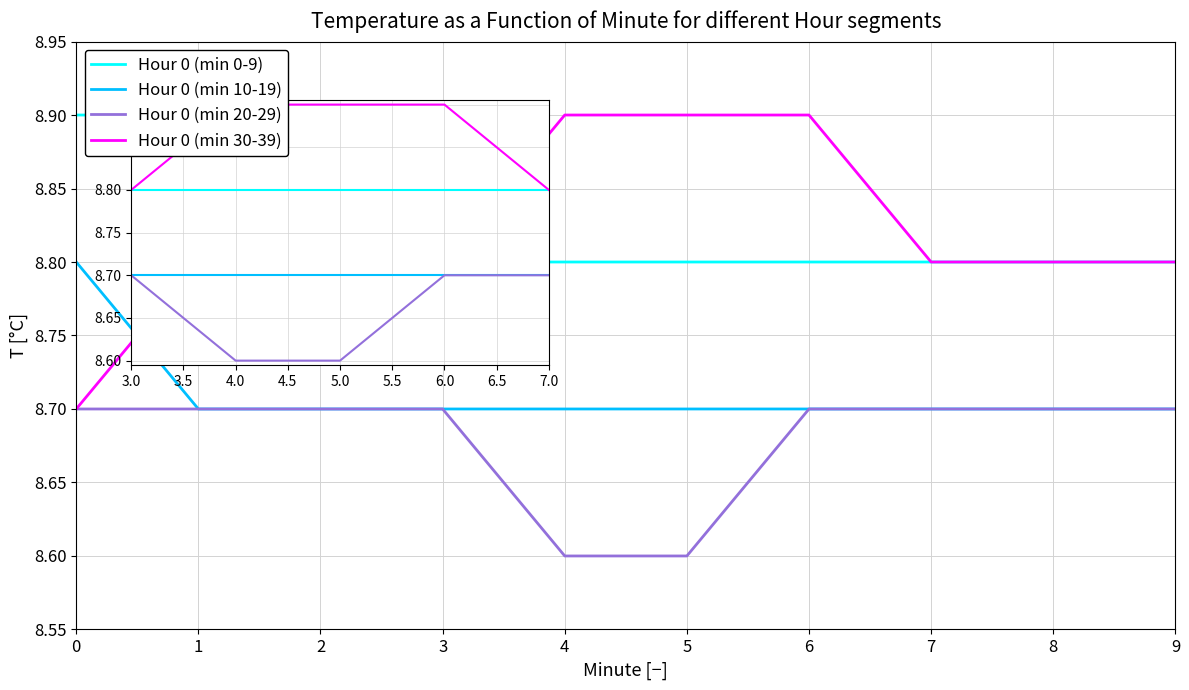

Reading left to right, transcribe all the data shown in this chart.

Hour 0 (min 0-9): 0=8.9	1=8.9	2=8.9	3=8.8	4=8.8	5=8.8	6=8.8	7=8.8	8=8.8	9=8.8
Hour 0 (min 10-19): 0=8.8	1=8.7	2=8.7	3=8.7	4=8.7	5=8.7	6=8.7	7=8.7	8=8.7	9=8.7
Hour 0 (min 20-29): 0=8.7	1=8.7	2=8.7	3=8.7	4=8.6	5=8.6	6=8.7	7=8.7	8=8.7	9=8.7
Hour 0 (min 30-39): 0=8.7	1=8.8	2=8.8	3=8.8	4=8.9	5=8.9	6=8.9	7=8.8	8=8.8	9=8.8